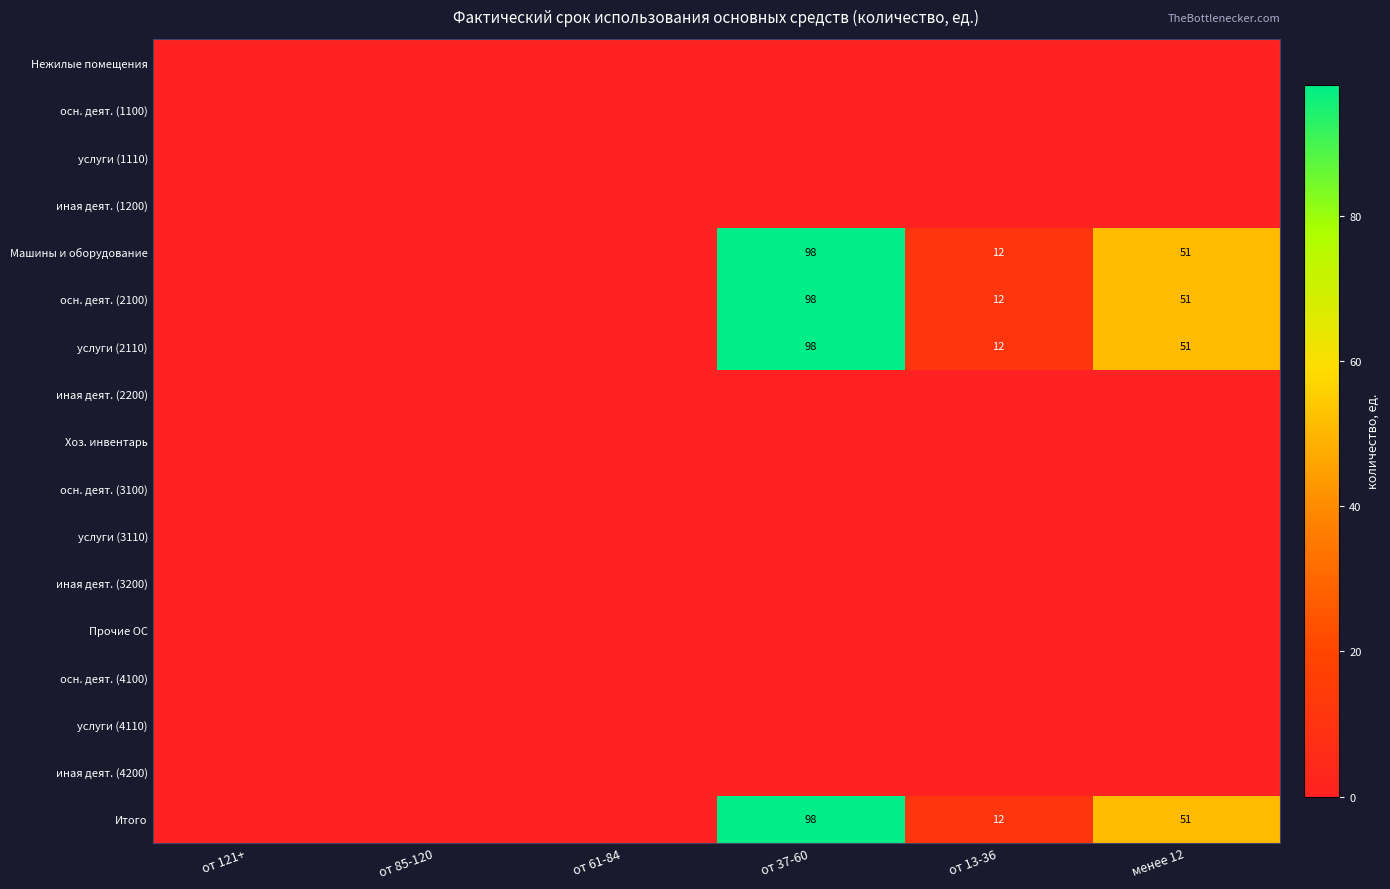

What is the sum of the осн. деят. (2100) values at менее 12 and от 37-60?

149